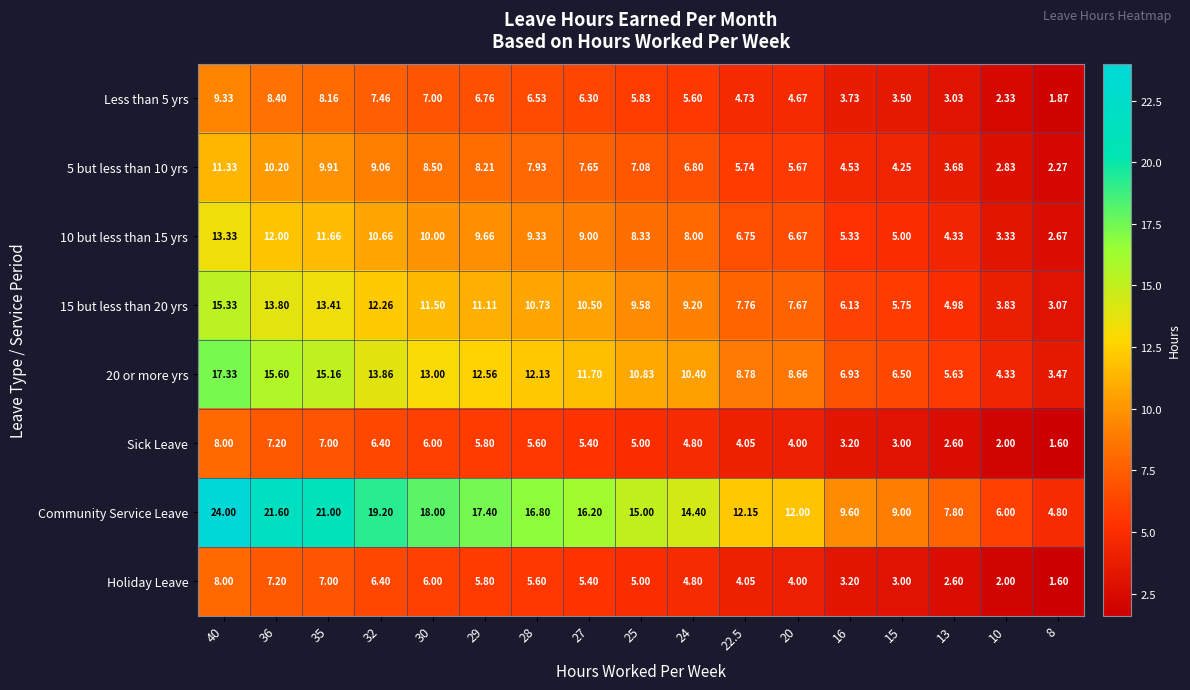

Which series has the largest total across all categories?

Community Service Leave